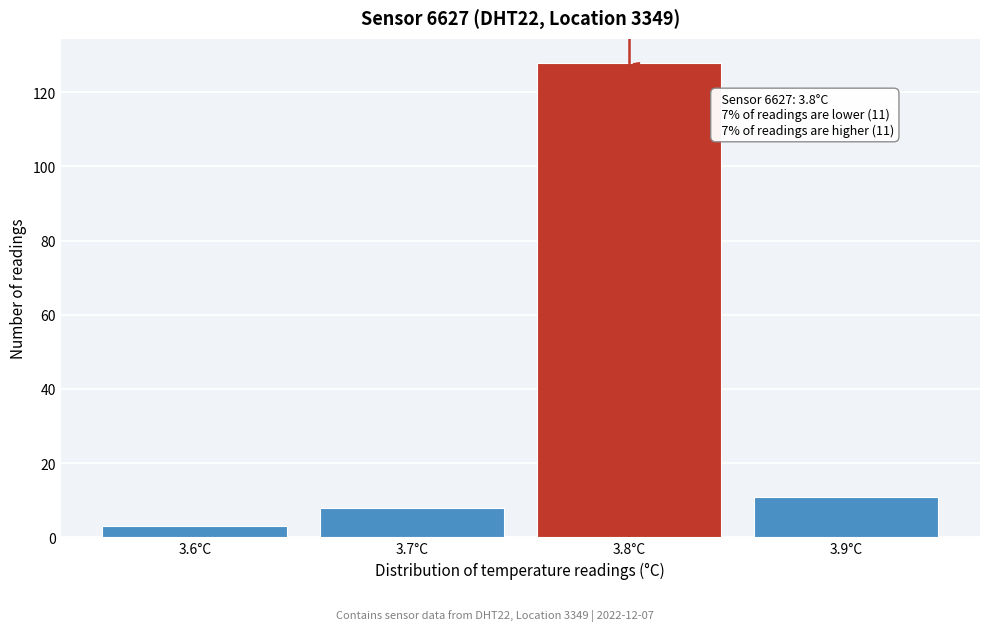

Reading left to right, list all the values displayed in this chart.

3.6°C=3	3.7°C=8	3.8°C=128	3.9°C=11